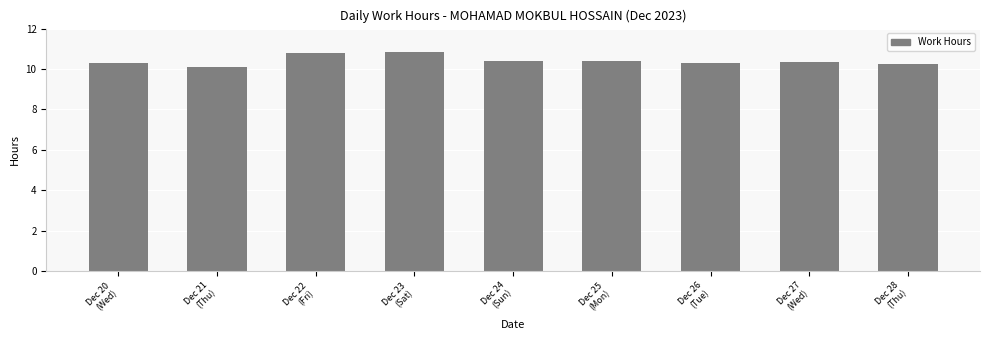

Is it true that the value at Dec 20
(Wed) is 15.5?

False